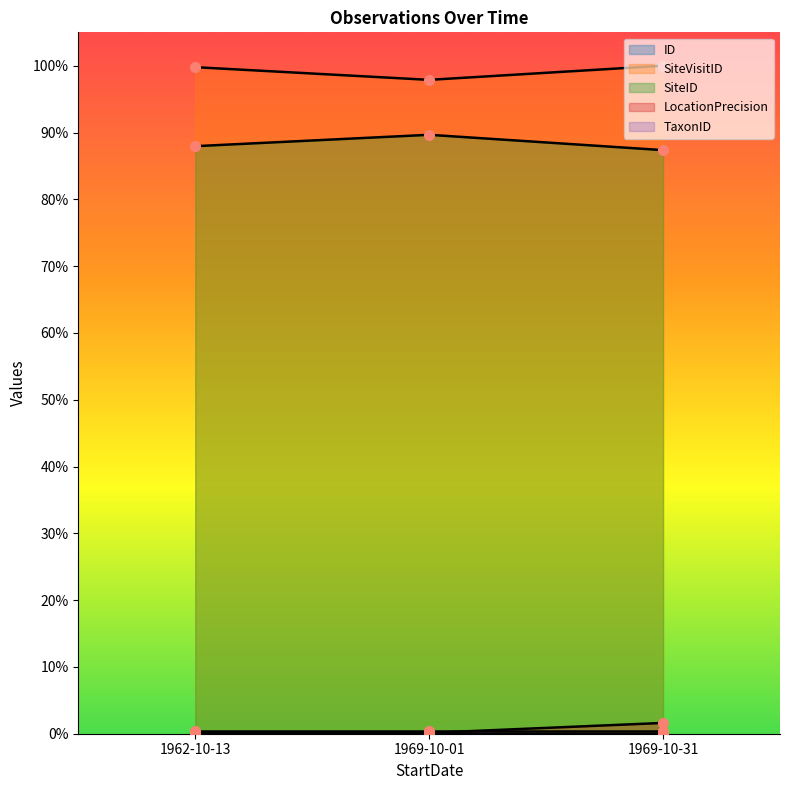

True or false: LocationPrecision has a value of 0.0 at 1962-10-13.

True